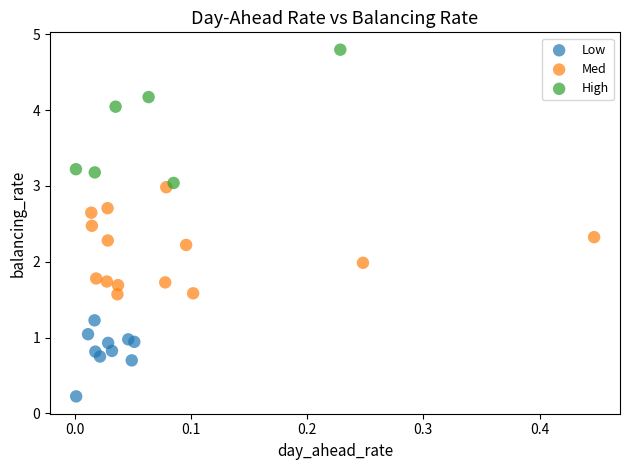

Which series contains the highest Y value?

High